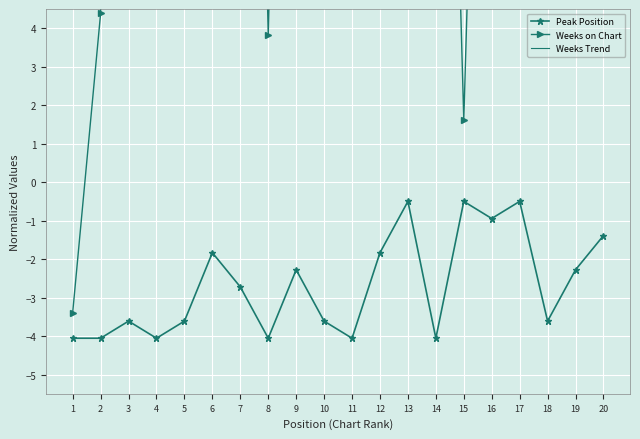

Reading left to right, extract all data points from this chart.

Peak Position: 1=-4.1	2=-4.1	3=-3.6	4=-4.1	5=-3.6	6=-1.8	7=-2.7	8=-4.1	9=-2.3	10=-3.6	11=-4.1	12=-1.8	13=-0.5	14=-4.1	15=-0.5	16=-0.9	17=-0.5	18=-3.6	19=-2.3	20=-1.4
Weeks on Chart: 1=-3.4	2=4.4	3=29.4	4=4.9	5=40.5	6=31.1	7=34.4	8=3.8	9=32.2	10=40.5	11=9.9	12=34.9	13=37.7	14=27.7	15=1.6	16=26.6	17=23.3	18=31.6	19=28.3	20=33.8
Weeks Trend: 1=16.0	2=16.8	3=17.6	4=18.4	5=19.3	6=20.1	7=20.9	8=21.7	9=22.5	10=23.3	11=24.1	12=24.9	13=25.7	14=26.5	15=27.3	16=28.1	17=28.9	18=29.7	19=30.5	20=31.3